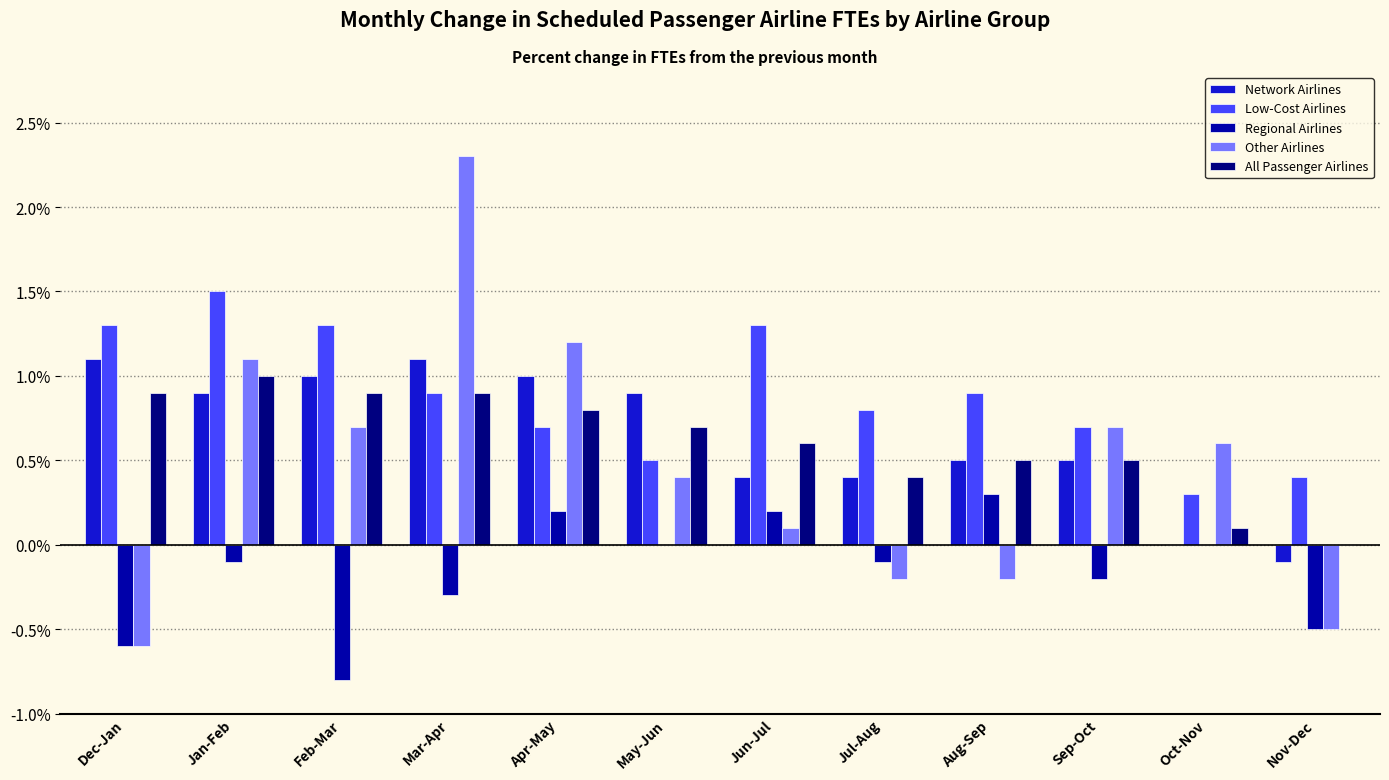

At which category does the chart reach its peak across all series?

Mar-Apr